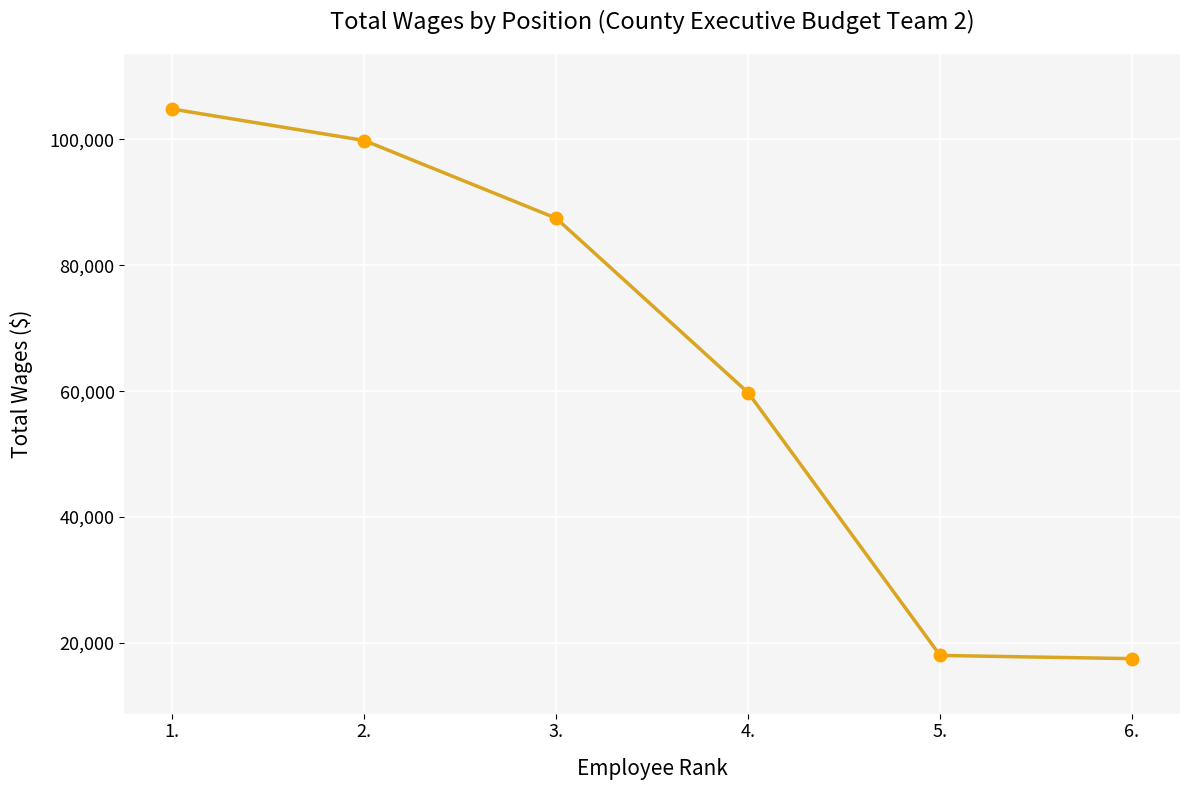

What is the difference between the second highest and second lowest values?

81838